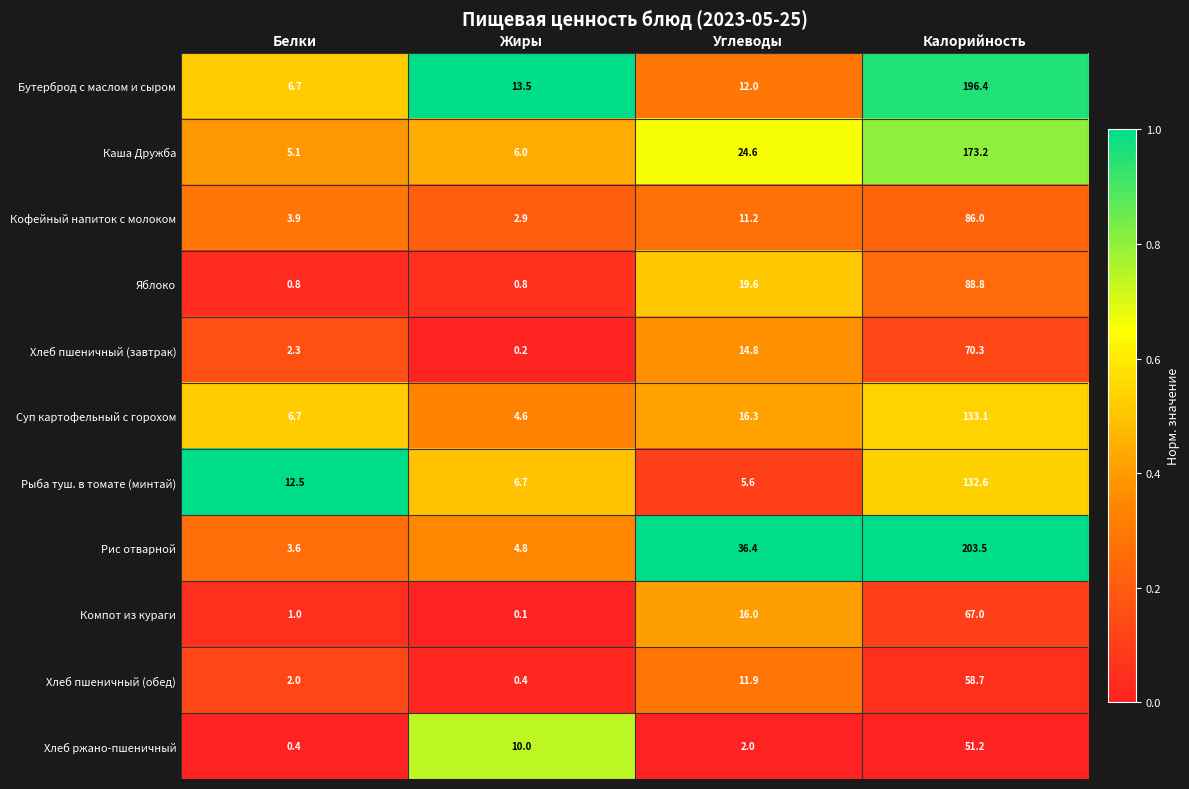

What is the difference between the highest and lowest values at Жиры?

13.4